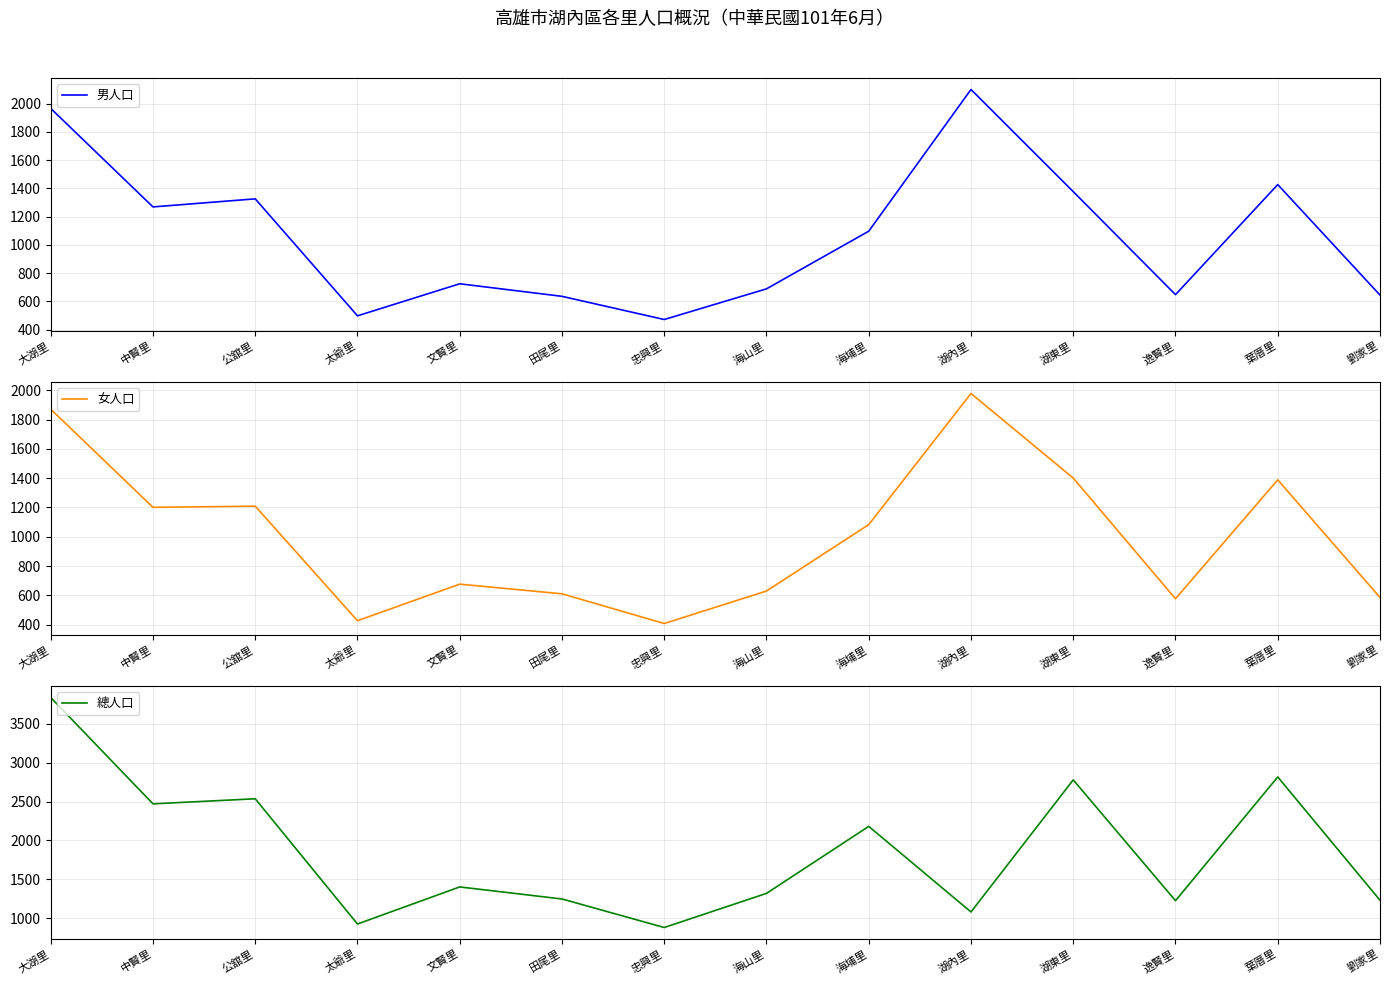

Which category has the highest value in the 總人口 series?

大湖里